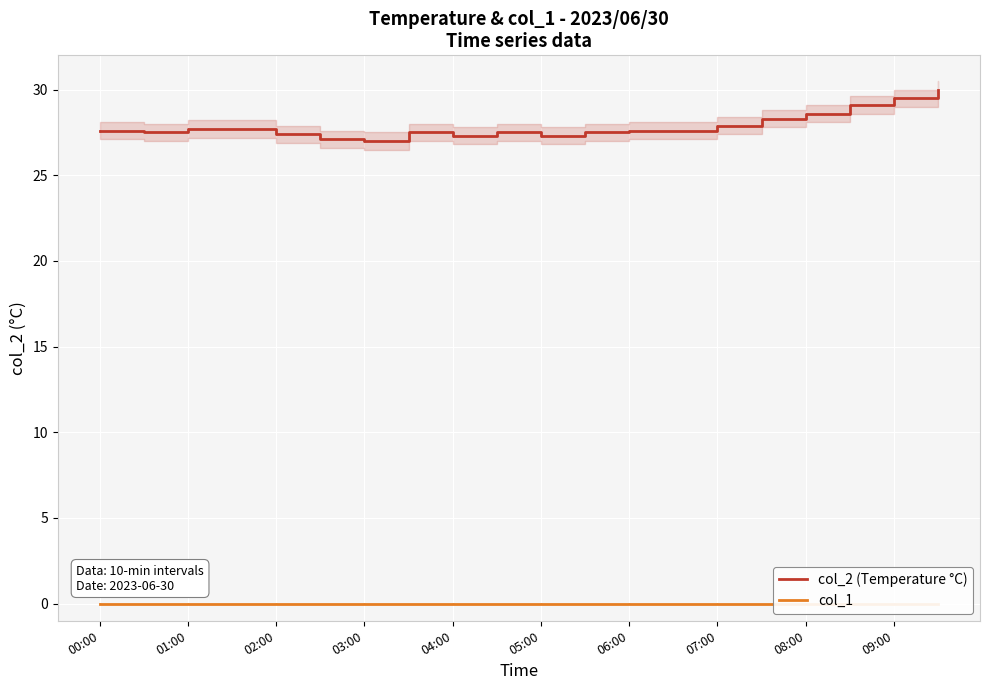

Rank the series by their average value, from highest to lowest.

col_2 (Temperature °C), col_1